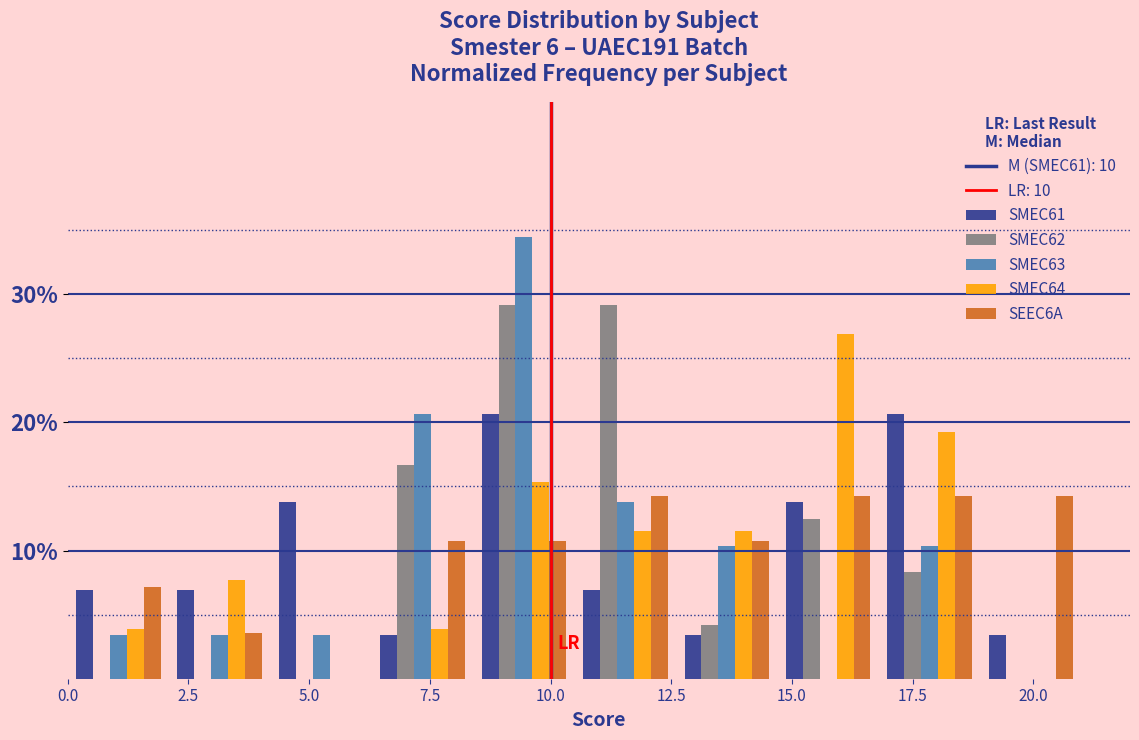

What is the height of the SMEC63 bar covering 12.6 to 14.7 on the x-axis? Neither the bar edges nor the heights are printed on the chart, so give them approximately, as read against the axes.

10